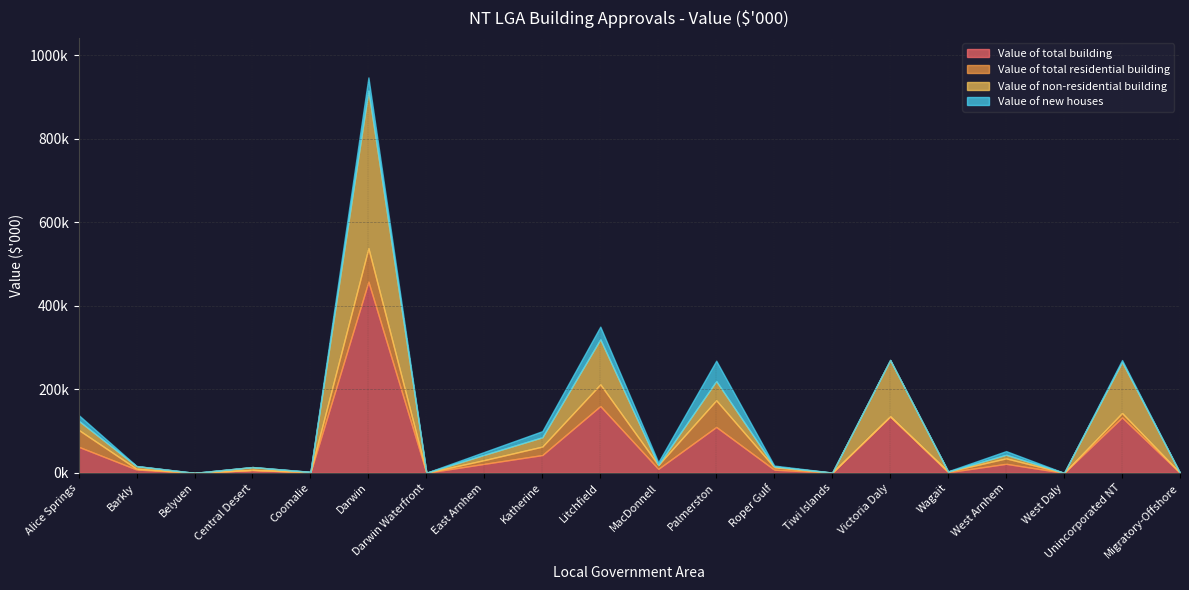

What is the average value of the Value of new houses series?

8448.0